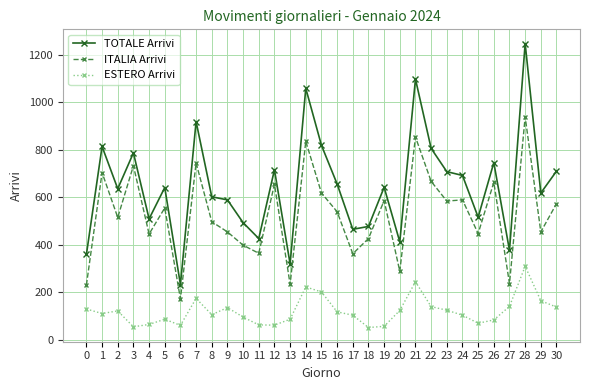

What is the greatest value displayed?

1248